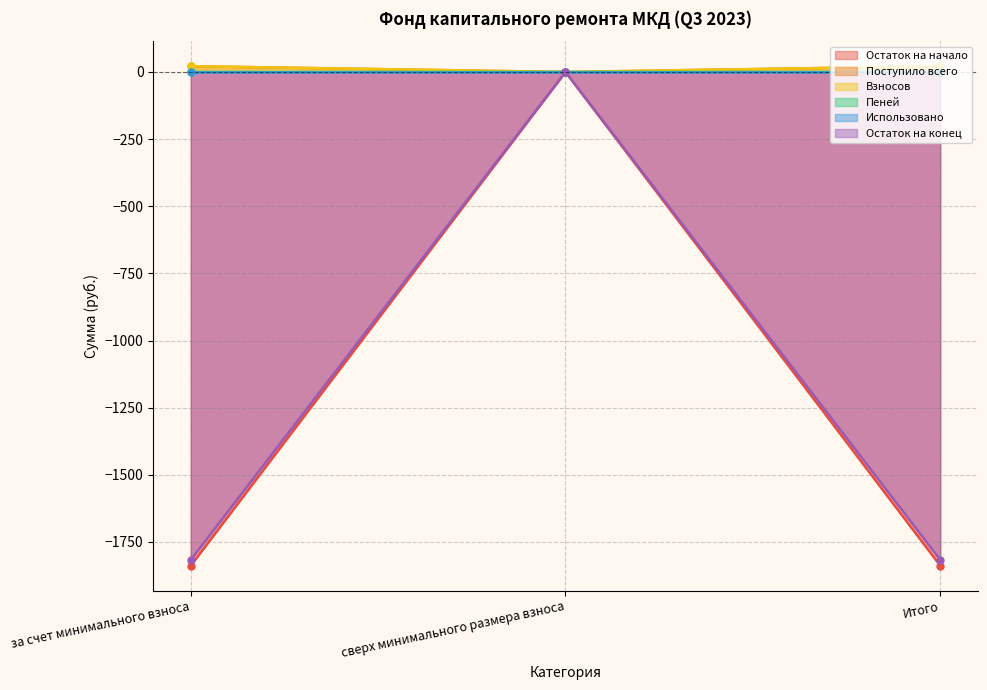

True or false: Остаток на конец has a value of -1169.8 at за счет минимального взноса.

False